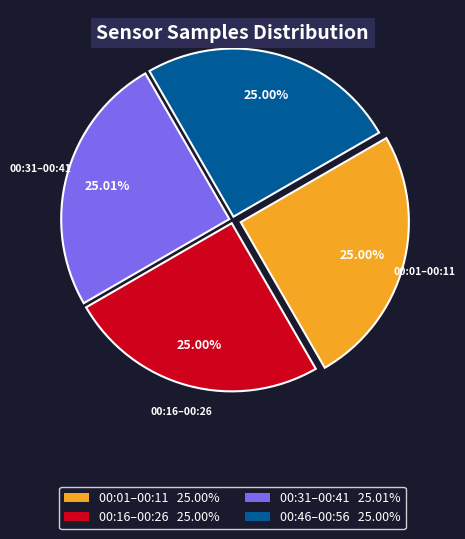

How many slices are in this pie chart?

4